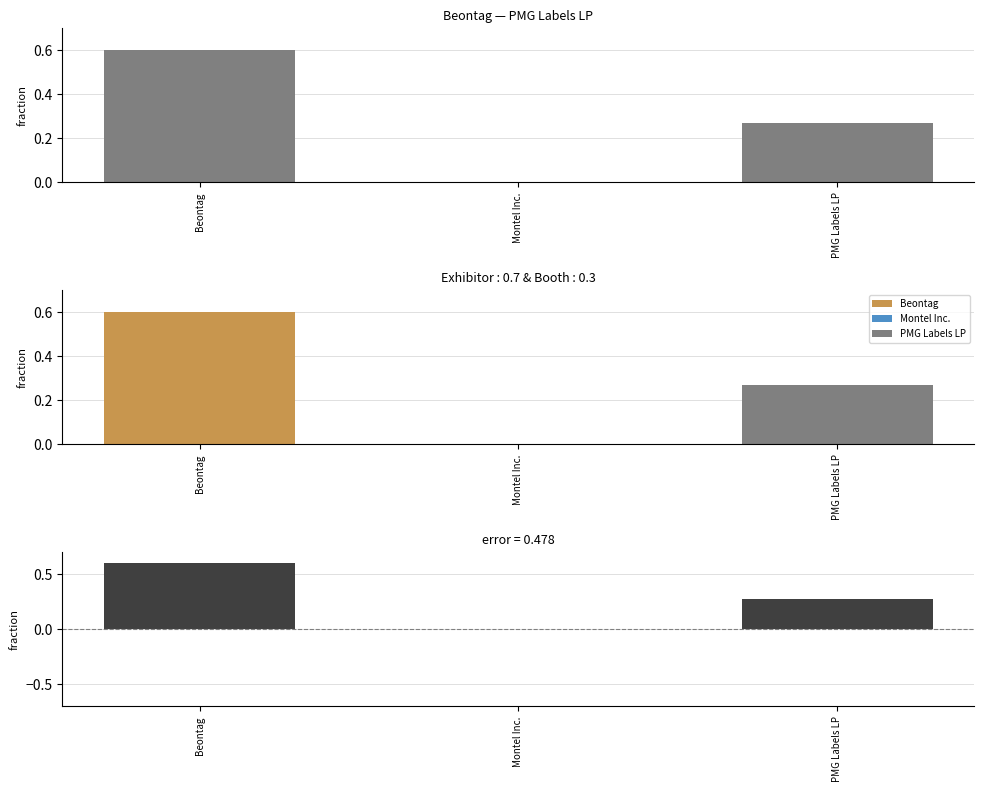

Reading left to right, extract all data points from this chart.

0.6	0.0	0.3